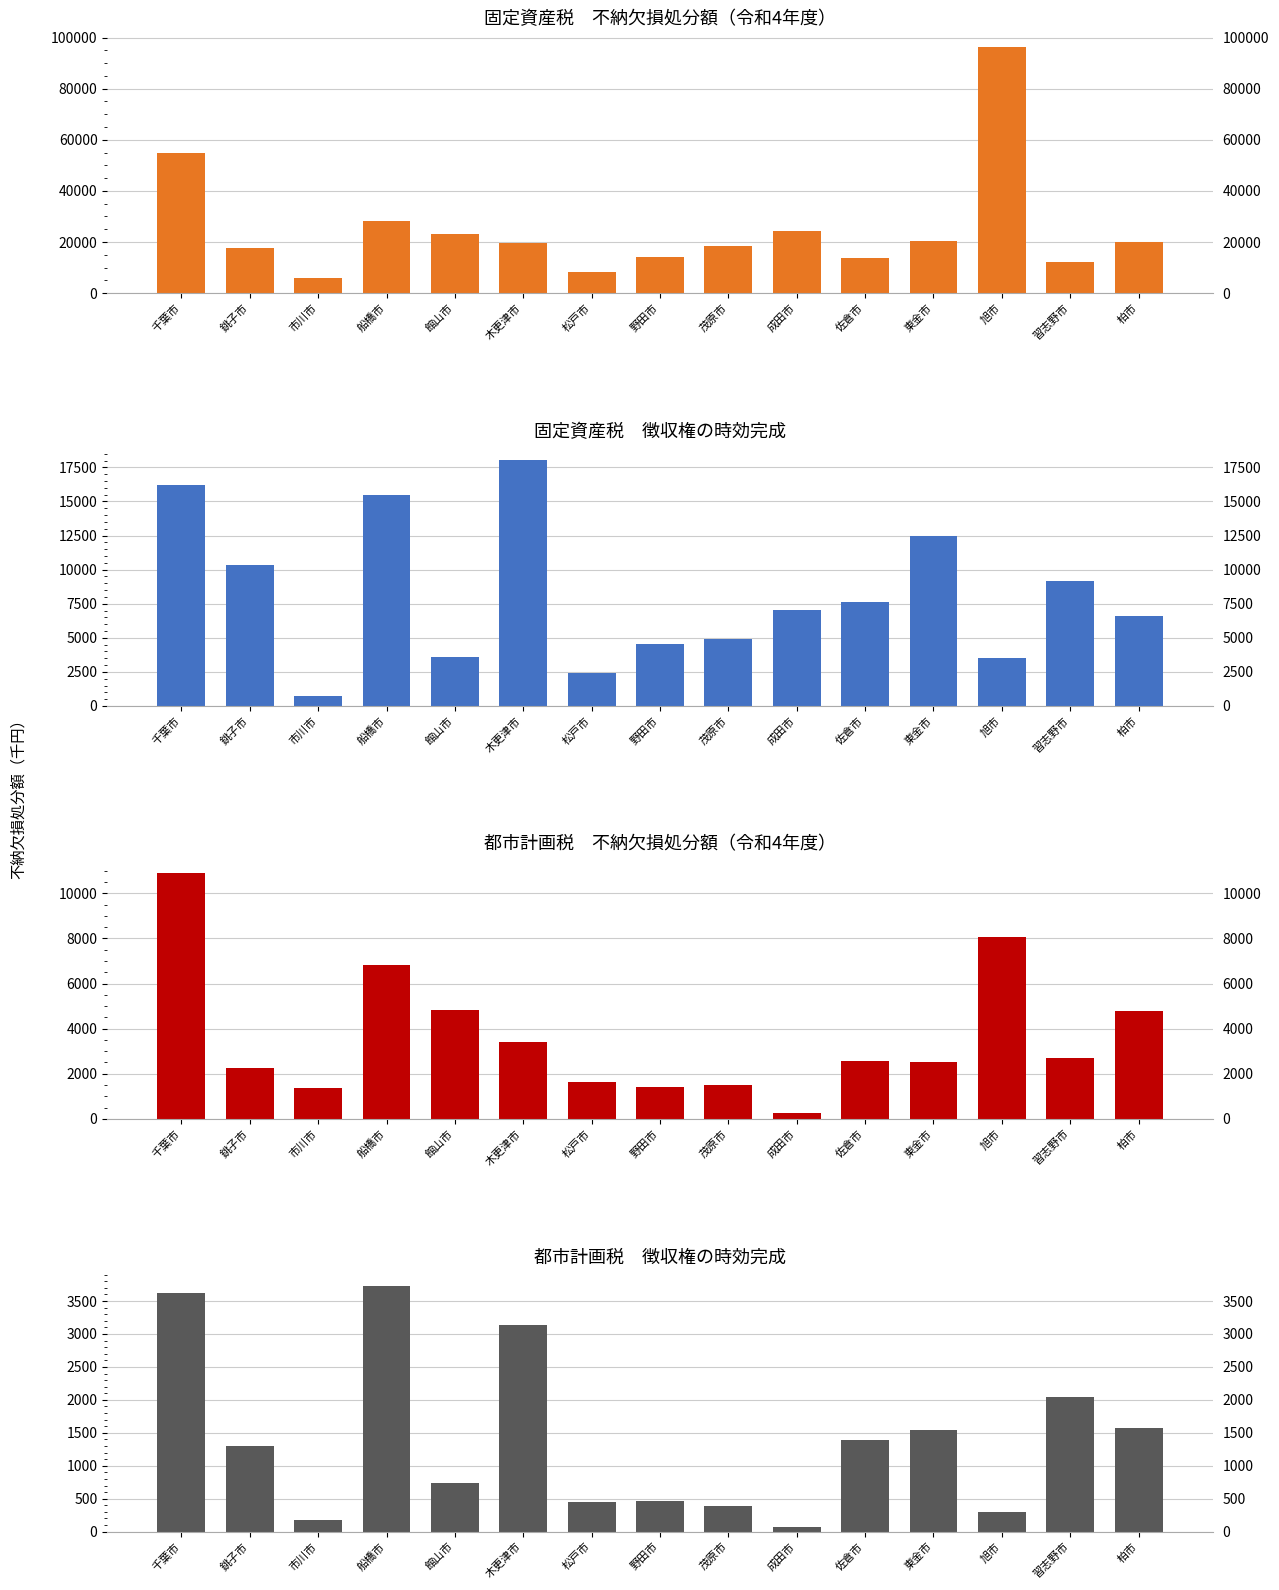

Rank the series by their maximum value, from highest to lowest.

固定資産税_不納欠損処分額(令和4年度), 固定資産税_徴収権の時効完成, 都市計画税_不納欠損処分額(令和4年度), 都市計画税_徴収権の時効完成